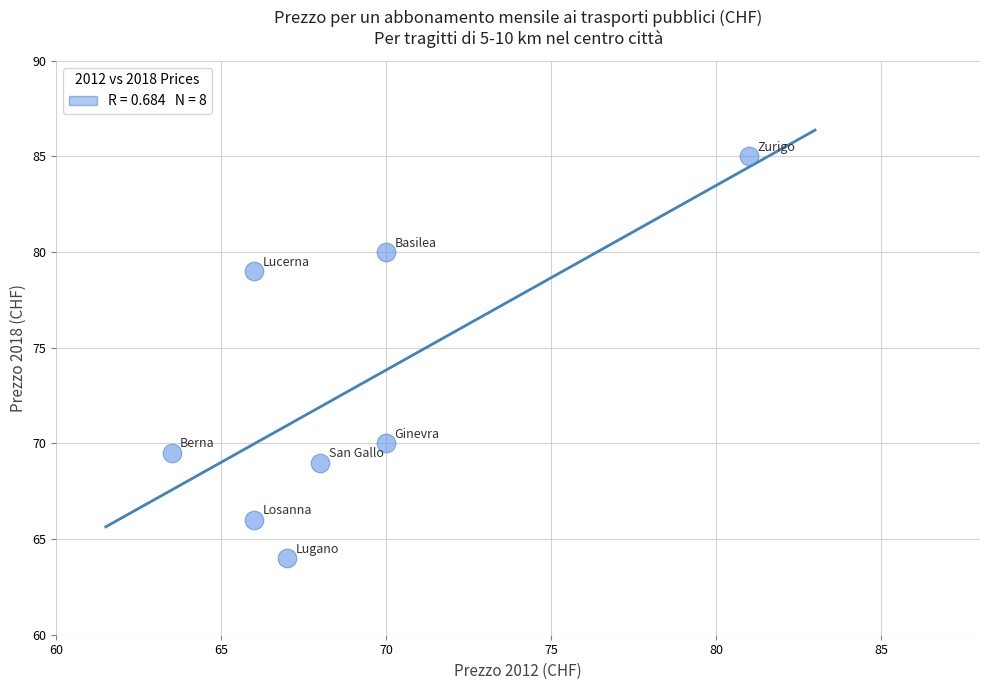

What is the range of Y values (max minus min)?

21.0